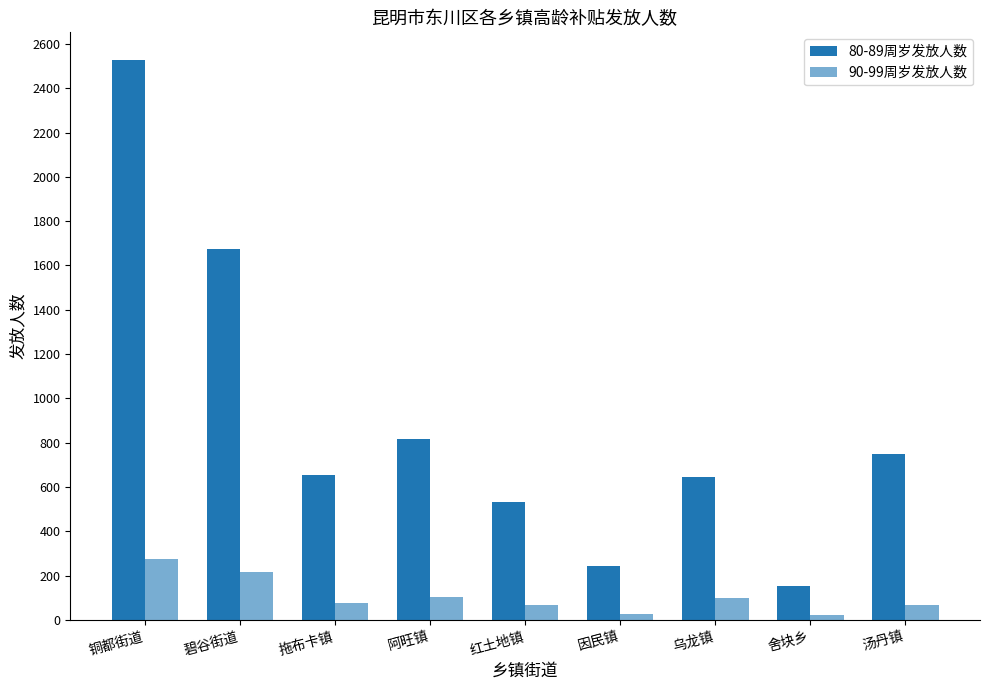

How many data points in 80-89周岁发放人数 are less than 656?

4